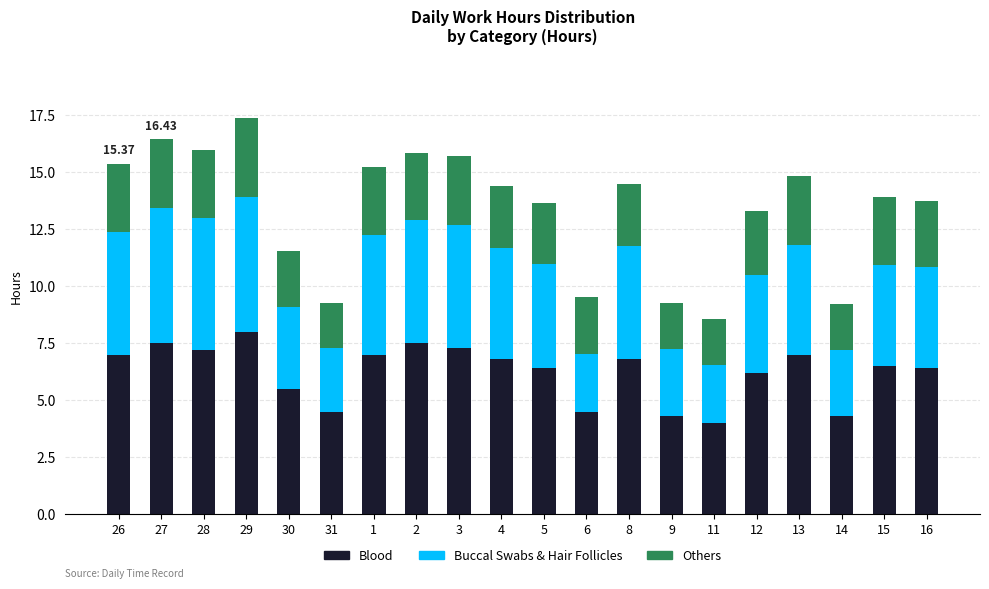

What is the average value of the Blood series?

6.2